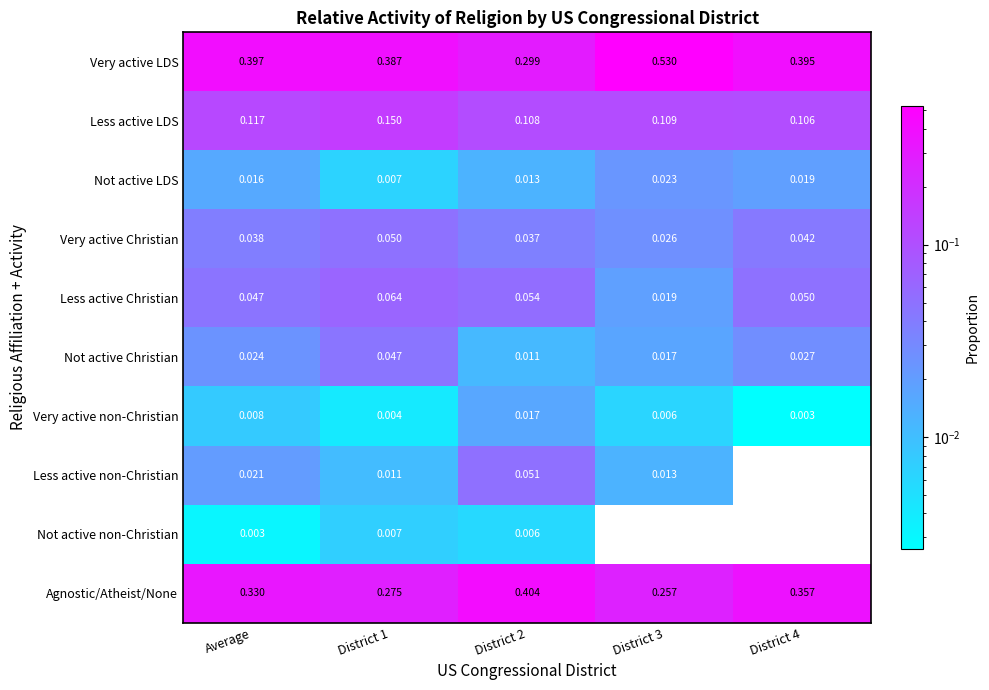

Is the value of Not active LDS at District 2 greater than the value of Very active Christian at District 1?

No